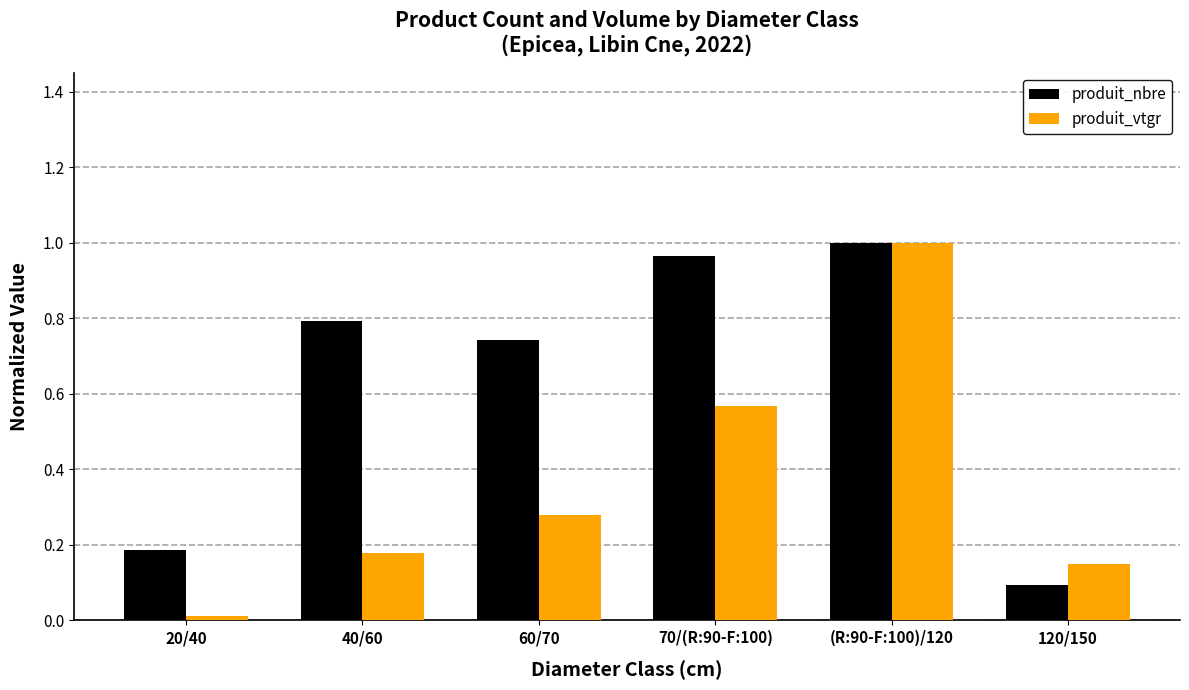

How many bars are there in total?

12